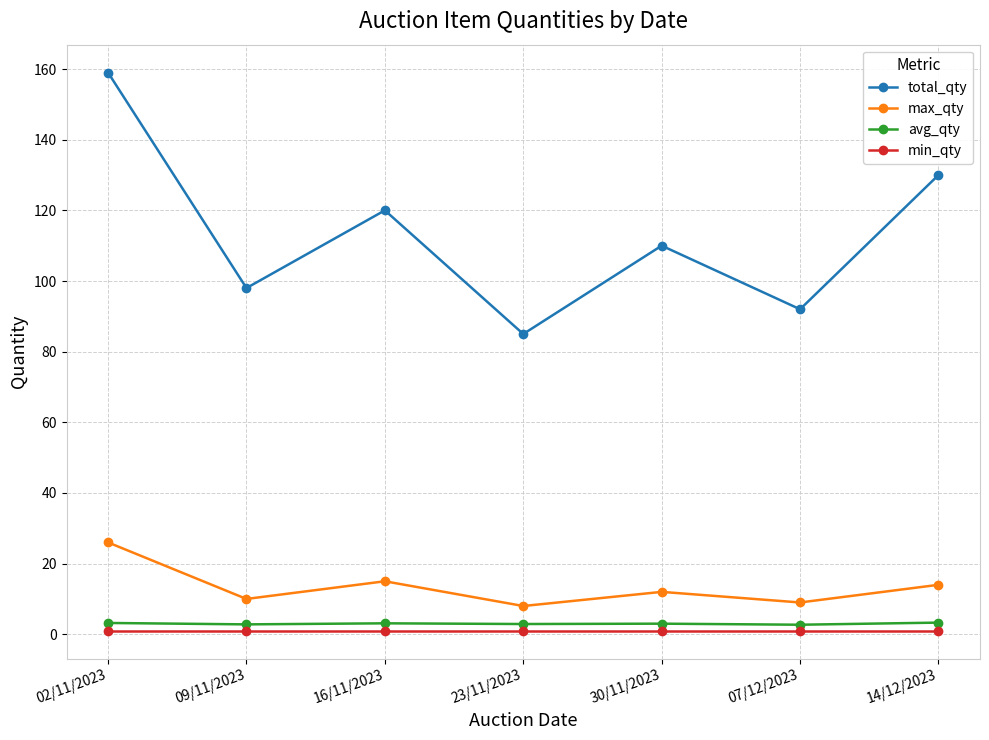

At how many categories does at least one series exceed 76?

7